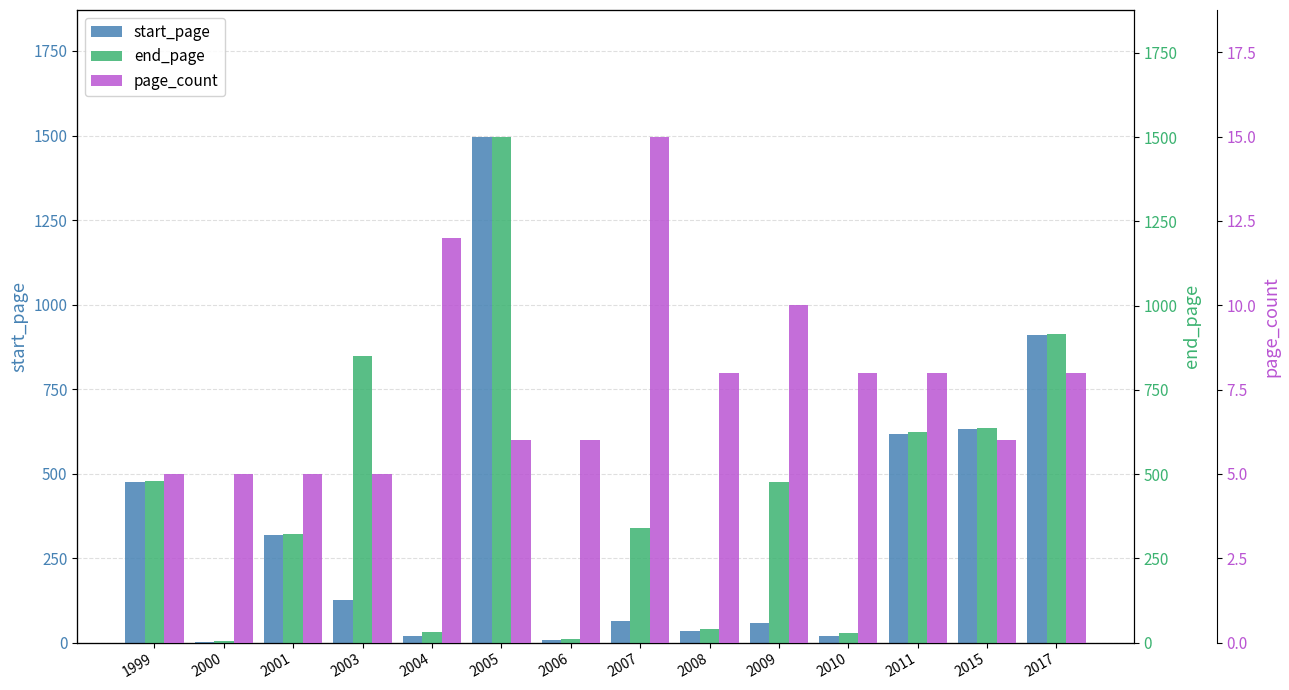

Rank the categories by end_page value from lowest to highest.

2000, 2006, 2010, 2004, 2008, 2001, 2007, 2009, 1999, 2011, 2015, 2003, 2017, 2005